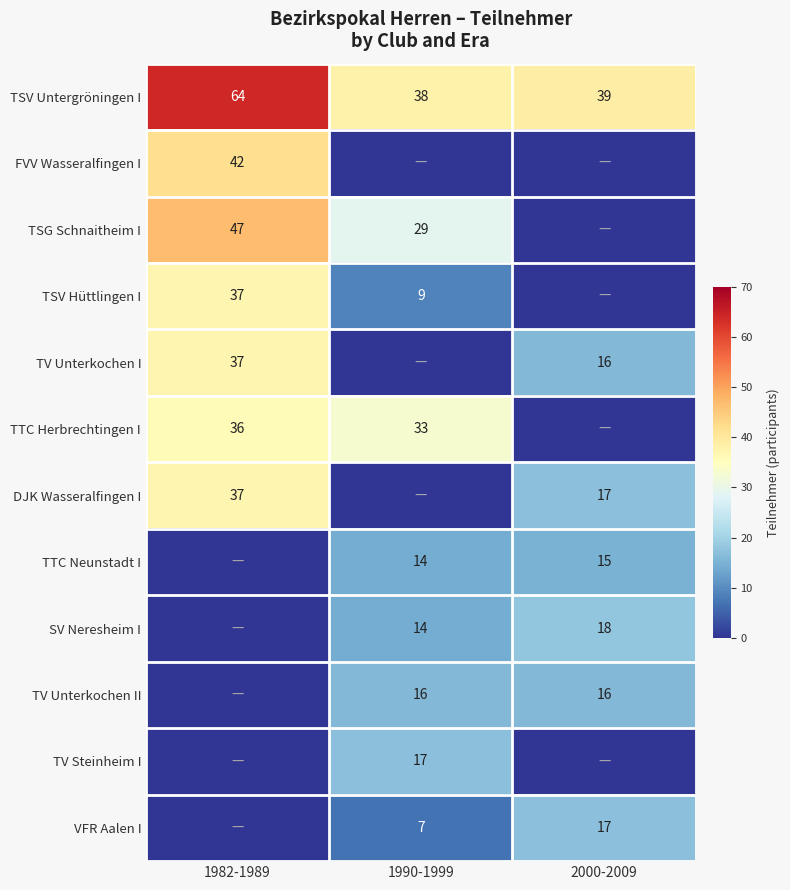

True or false: TSV Hüttlingen I has a value of 4 at 1990-1999.

False